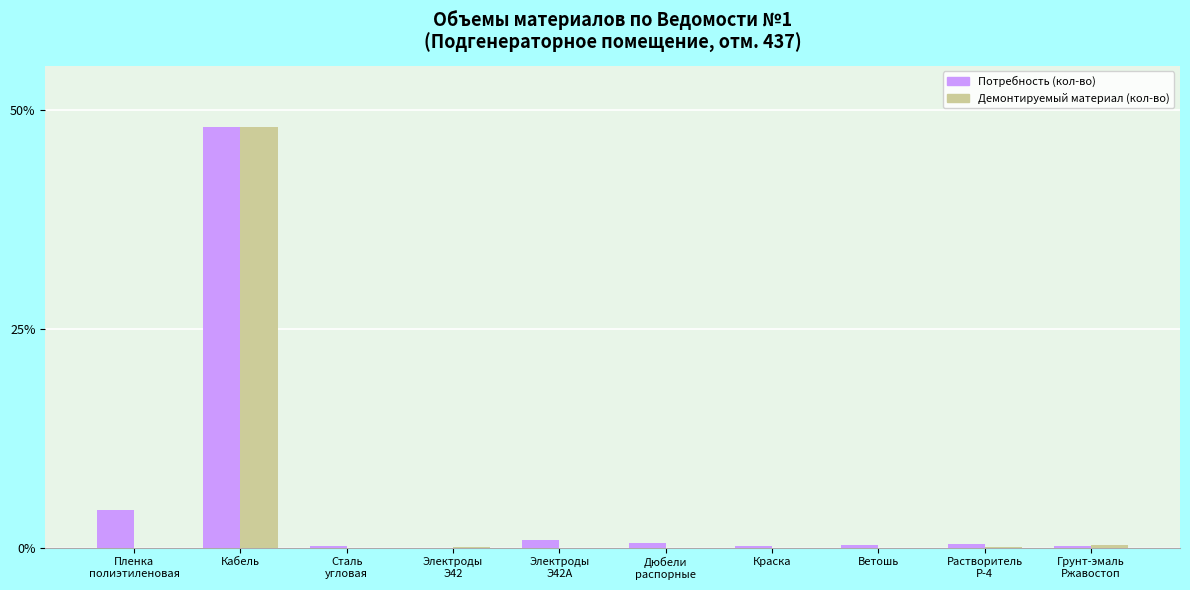

What is the average value of the Потребность (кол-во) series?

5.5